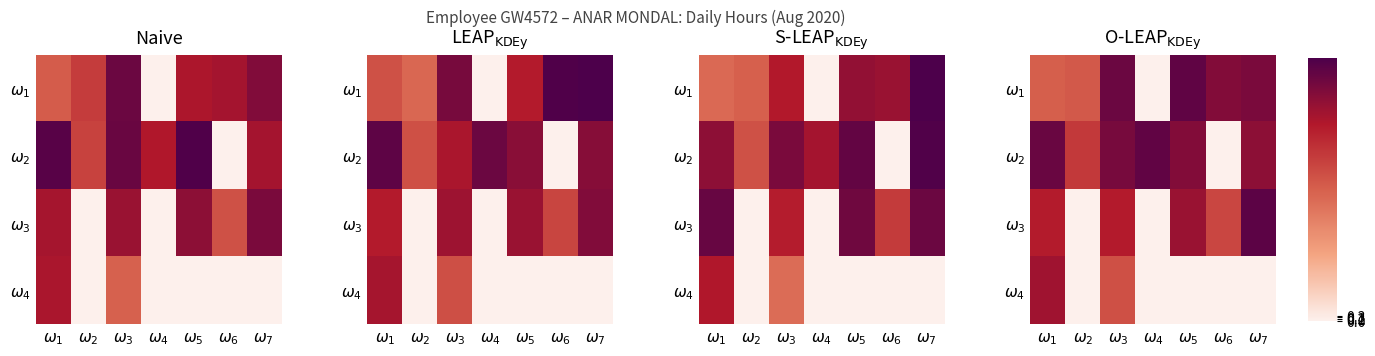

What is the greatest value displayed?

15.7